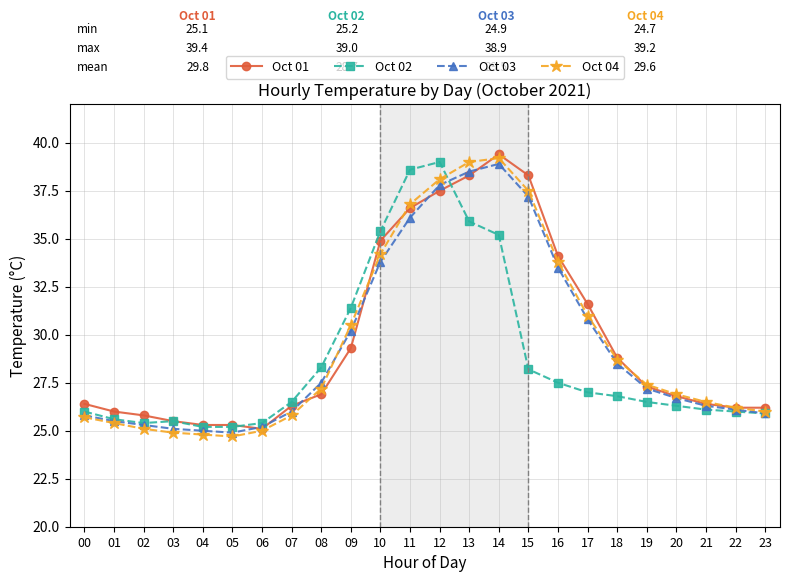

Which series has the largest range (max minus min)?

Oct 04